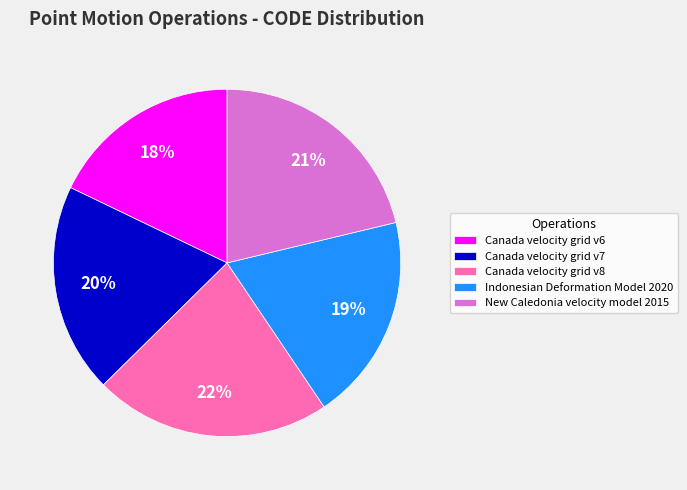

To the nearest percent, what portion does Canada velocity grid v7 represent?

20%